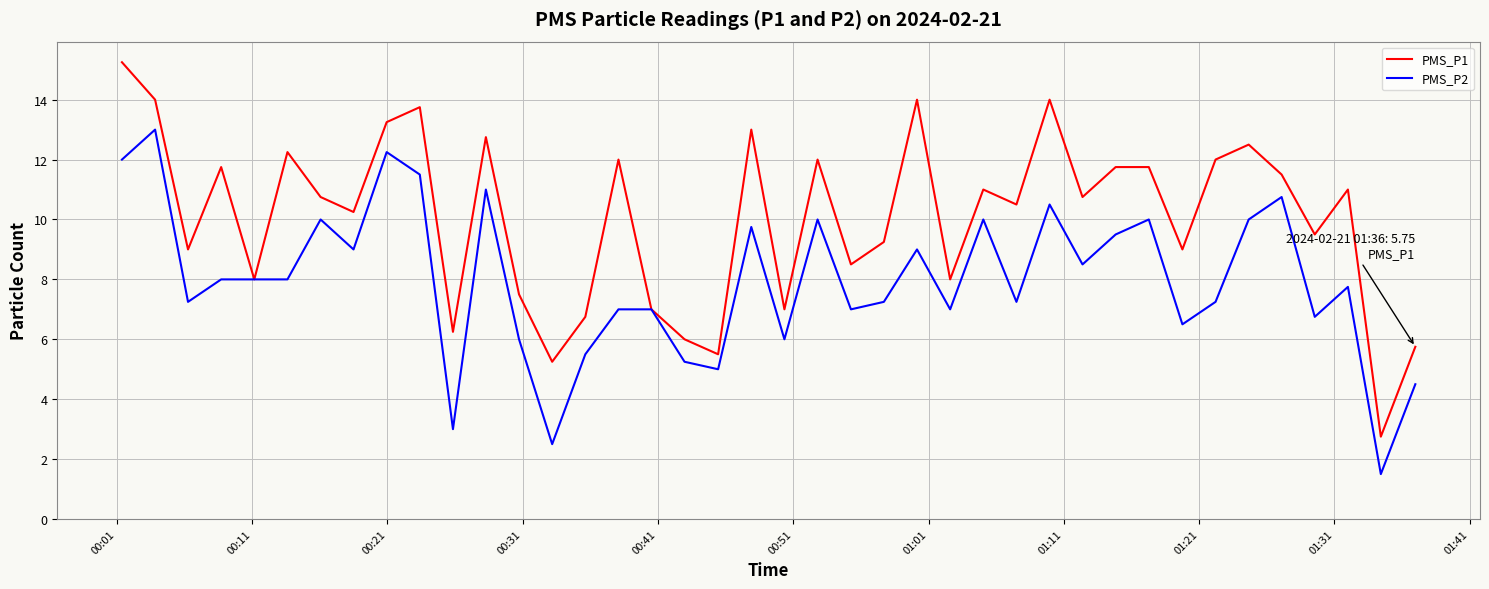

List the series in order of their overall mean, lowest first.

PMS_P2, PMS_P1